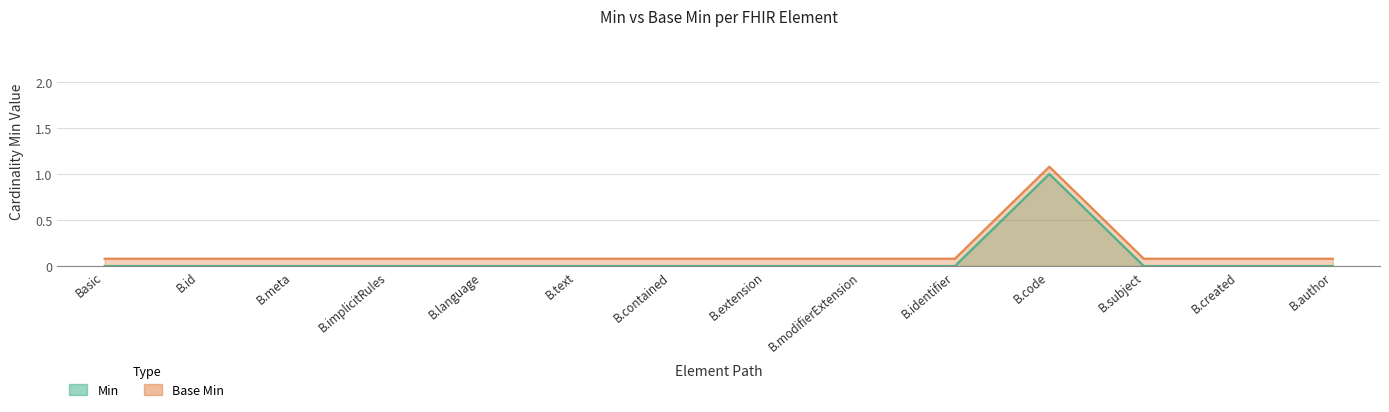

True or false: Min has a value of 0.0 at Basic.id.

True